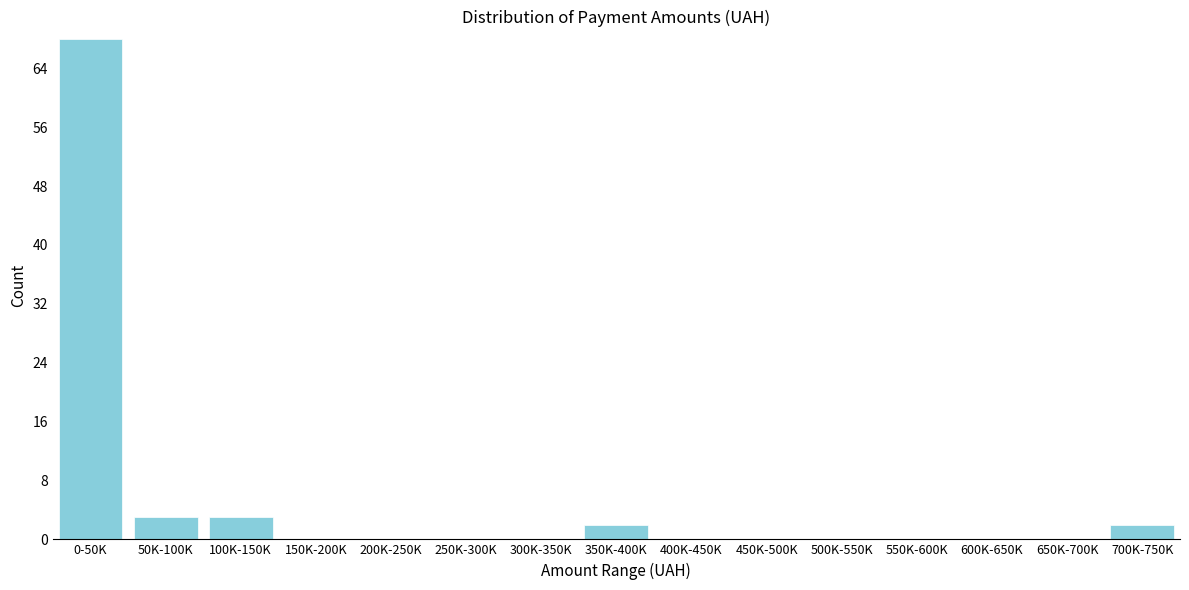

Reading left to right, extract all data points from this chart.

0-50K=68	50K-100K=3	100K-150K=3	150K-200K=0	200K-250K=0	250K-300K=0	300K-350K=0	350K-400K=2	400K-450K=0	450K-500K=0	500K-550K=0	550K-600K=0	600K-650K=0	650K-700K=0	700K-750K=2